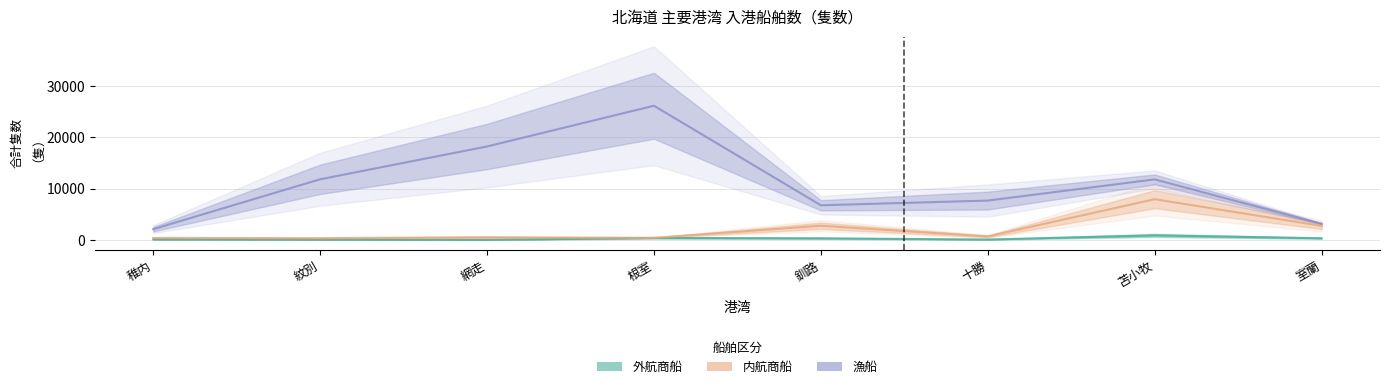

List the labels in order of 外航商船_合計隻数 value, smallest first.

網走, 紋別, 十勝, 稚内, 釧路, 室蘭, 根室, 苫小牧